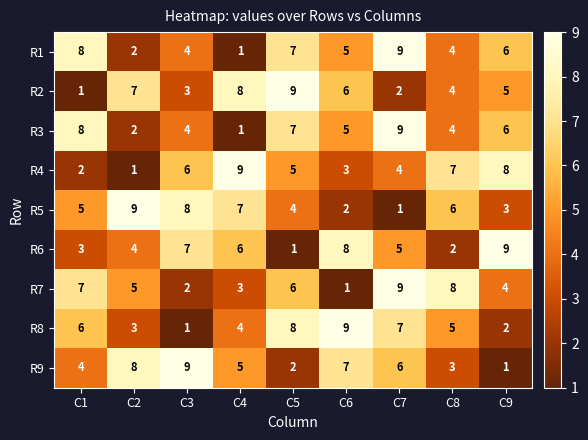

What is the difference between the R4 values at C9 and C2?

7